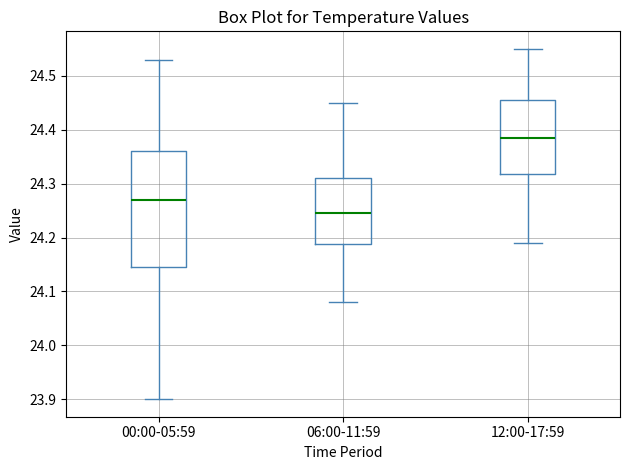

Reading left to right, read every box against the y-axis: the position of its median line, the range the box covers, and the ends of its whiskers. The values are not printed on the chart, so give them approximately, as read against the axis.

00:00-05:59: median 24.27, box 24.15 to 24.36, whiskers 23.90 to 24.53
06:00-11:59: median 24.25, box 24.19 to 24.31, whiskers 24.08 to 24.45
12:00-17:59: median 24.39, box 24.32 to 24.46, whiskers 24.19 to 24.55